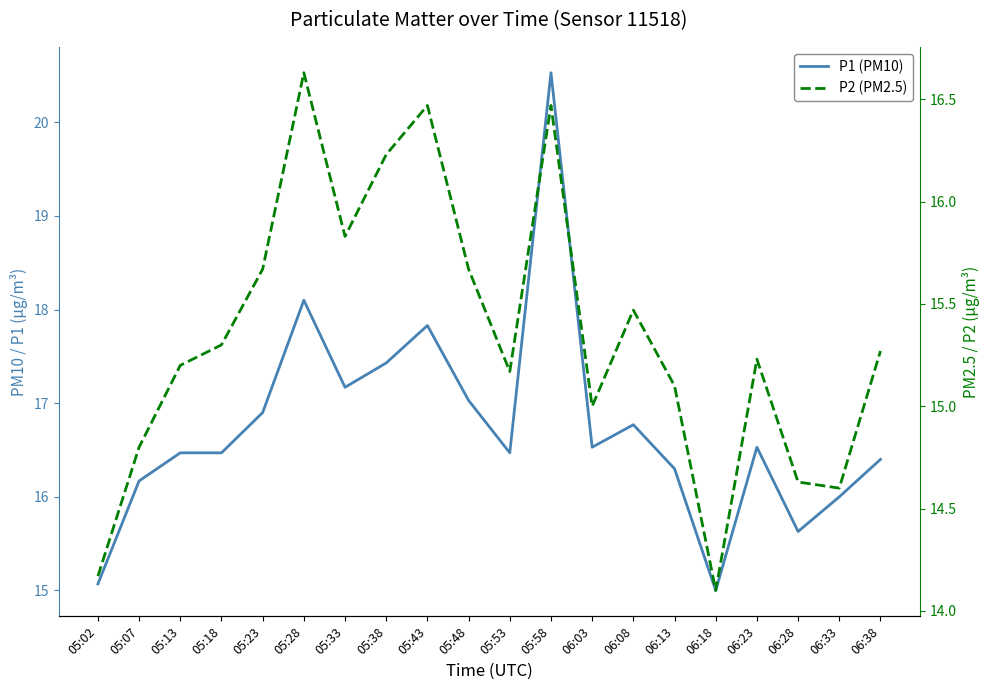

How many interior local valleys does the P2 (PM2.5) series have?

5